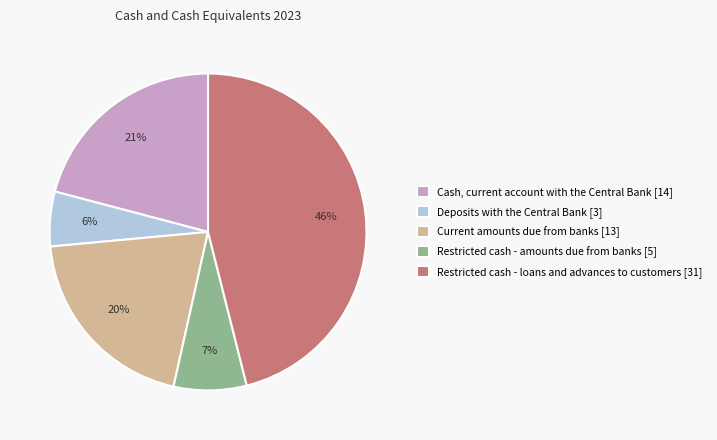

What percentage is the Current amounts due from banks slice, to the nearest percent?

20%